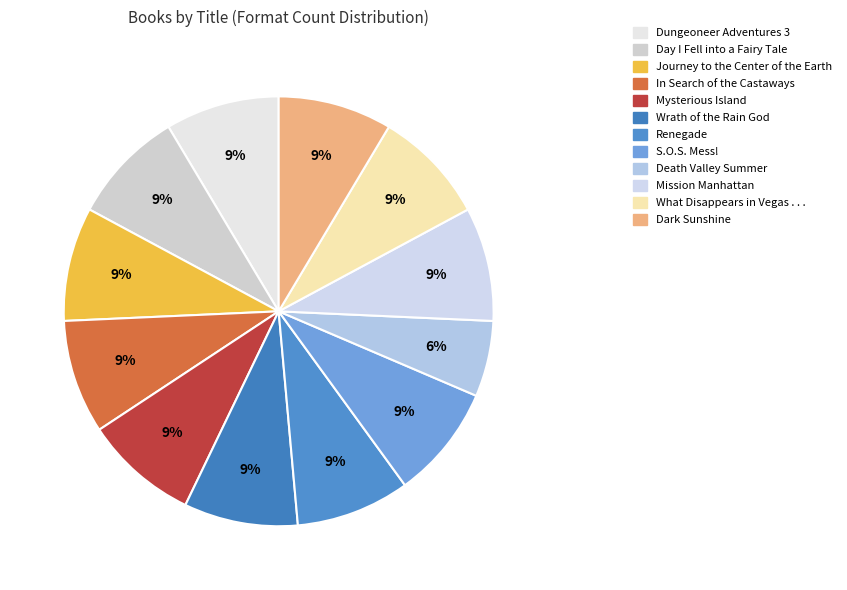

How many slices are in this pie chart?

12